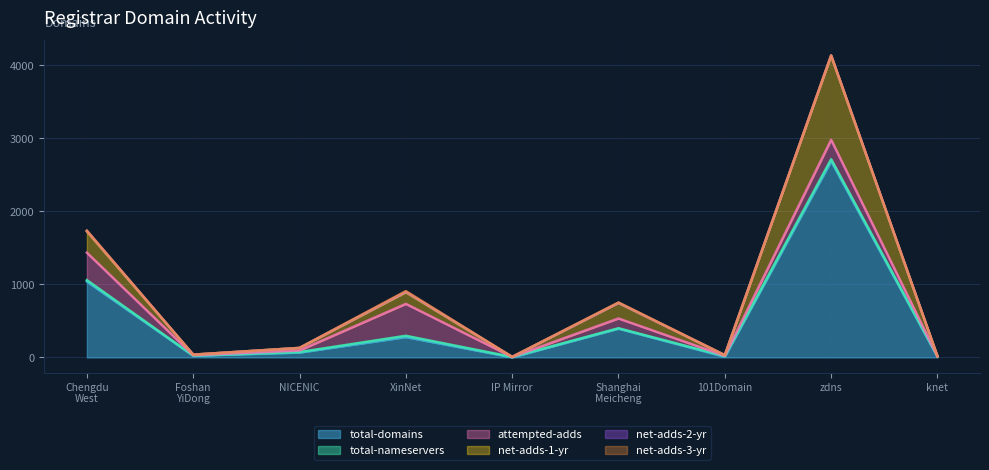

The net-adds-3-yr series shows 1 at zdns. True or false?

True